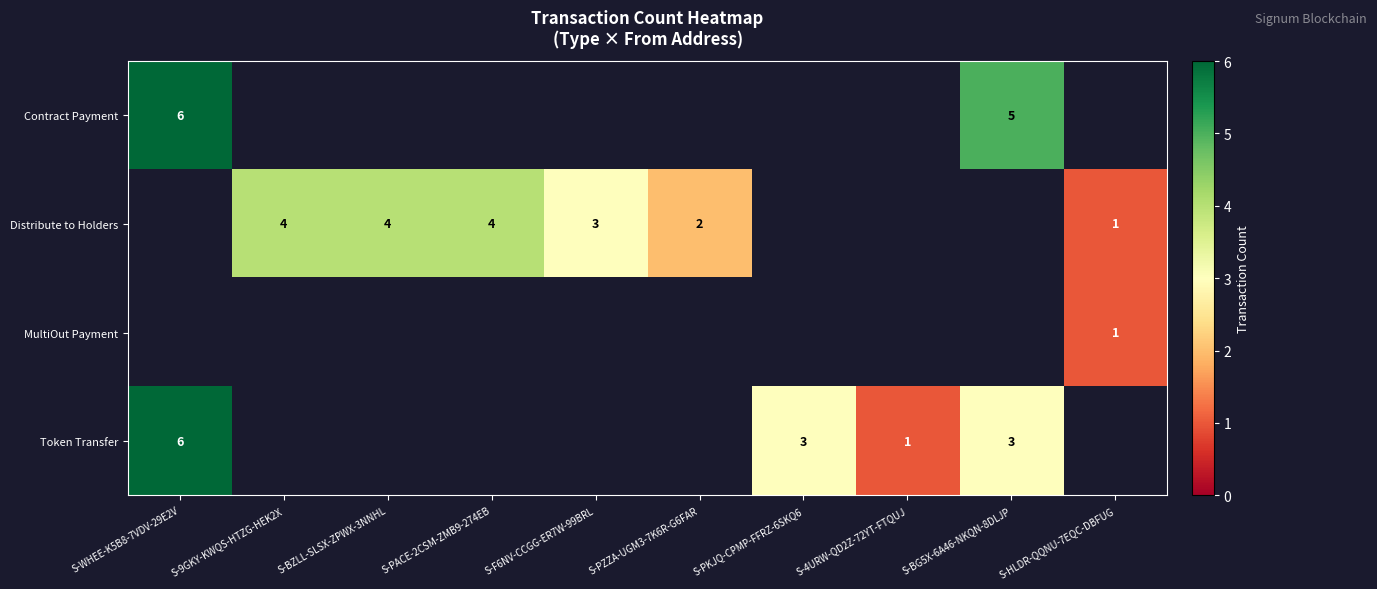

The value of Distribute to Holders at S-PZZA-UGM3-7K6R-G6FAR is 3. True or false?

False